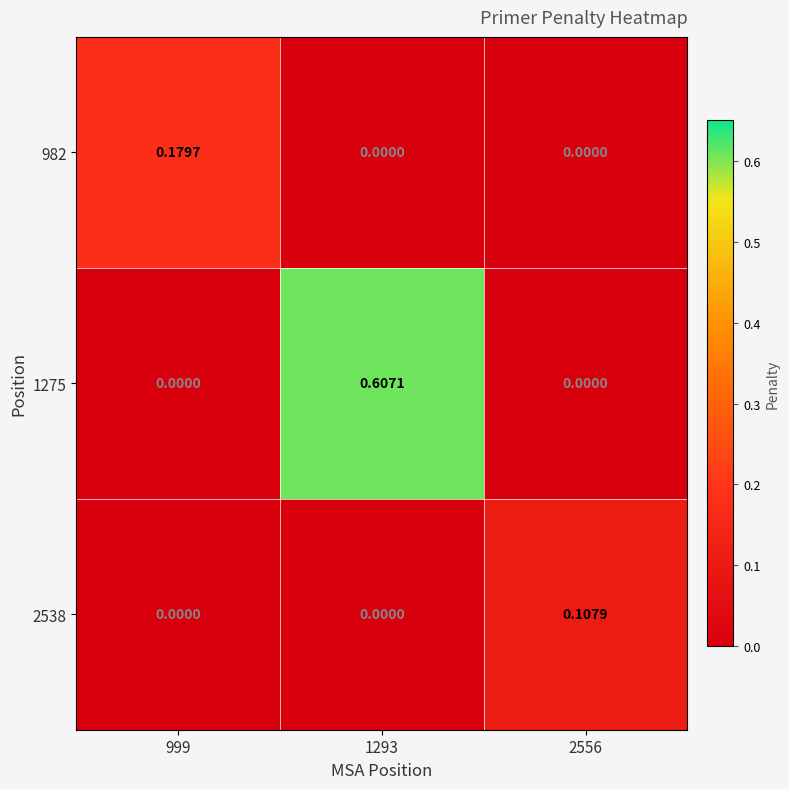

Which has a higher value, 1293 or 2556?

1293